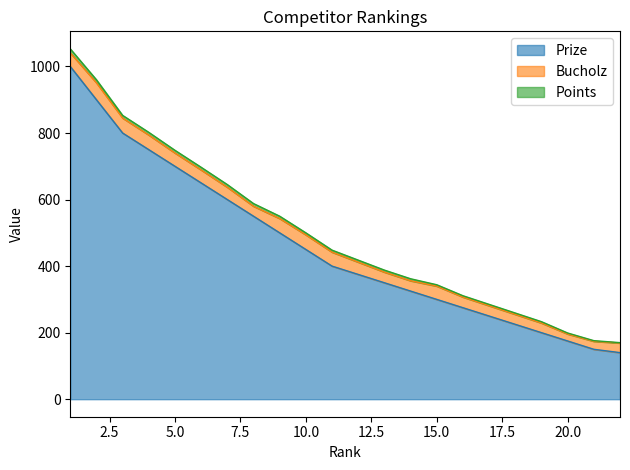

What are all the series names shown in the legend?

Prize, Bucholz, Points